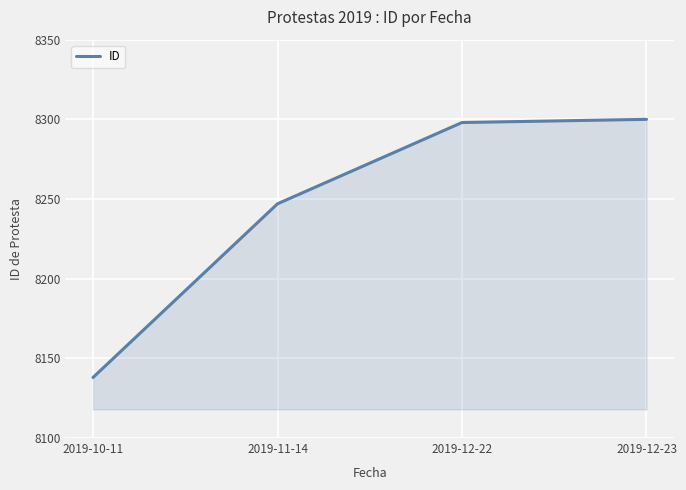

How many series are shown in this chart?

1